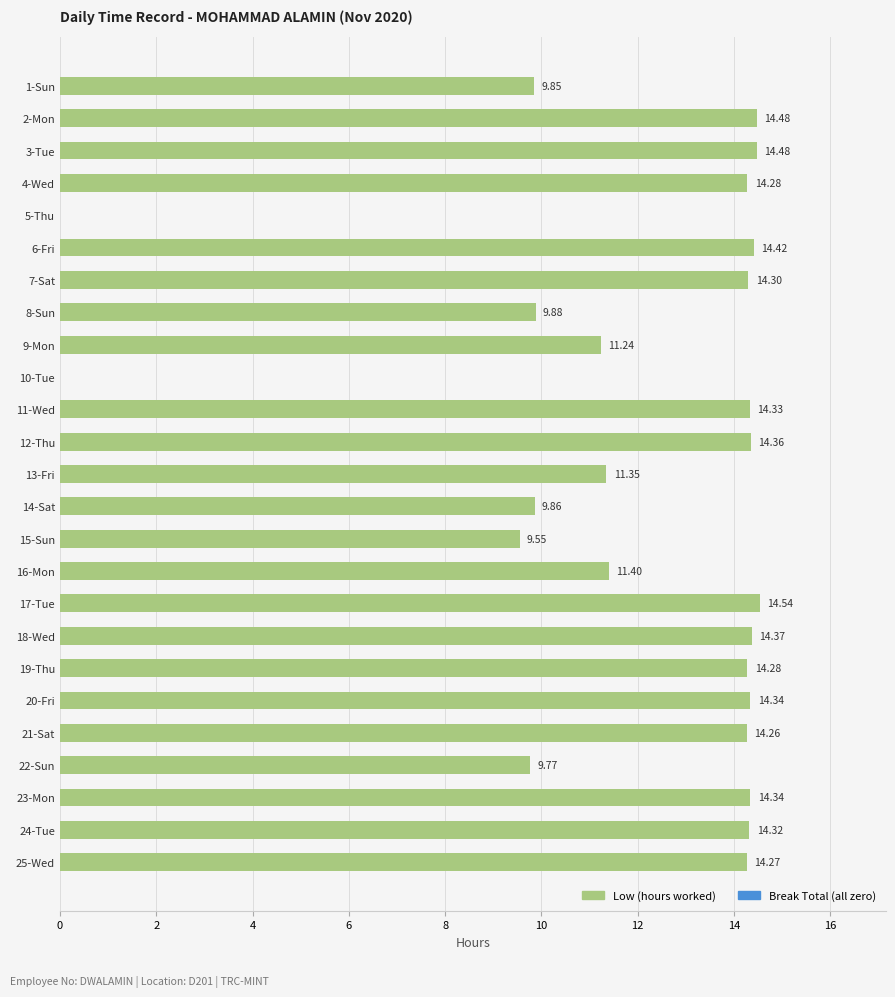

What is the sum of all values?

298.3